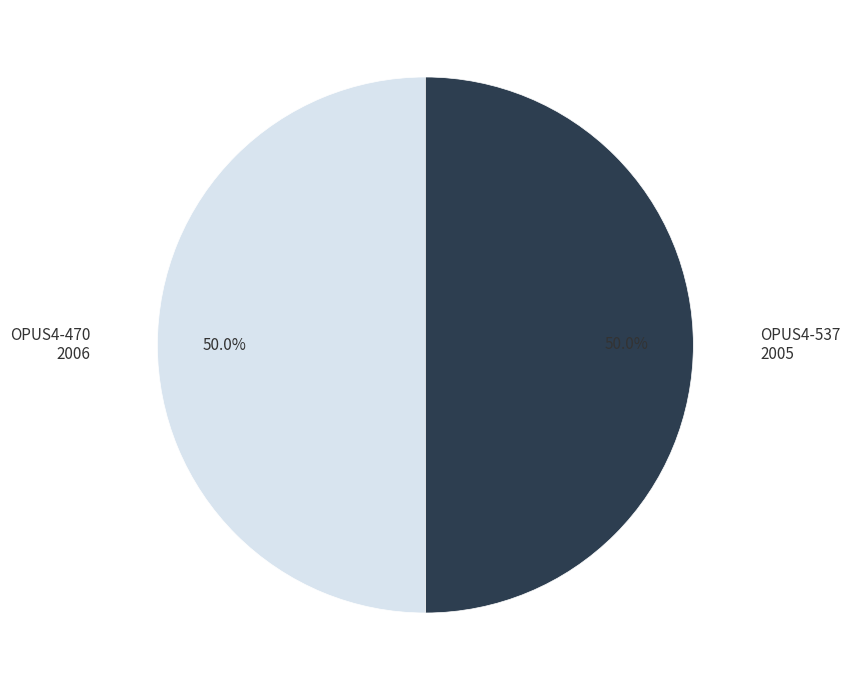

Count the number of slices in the pie.

2